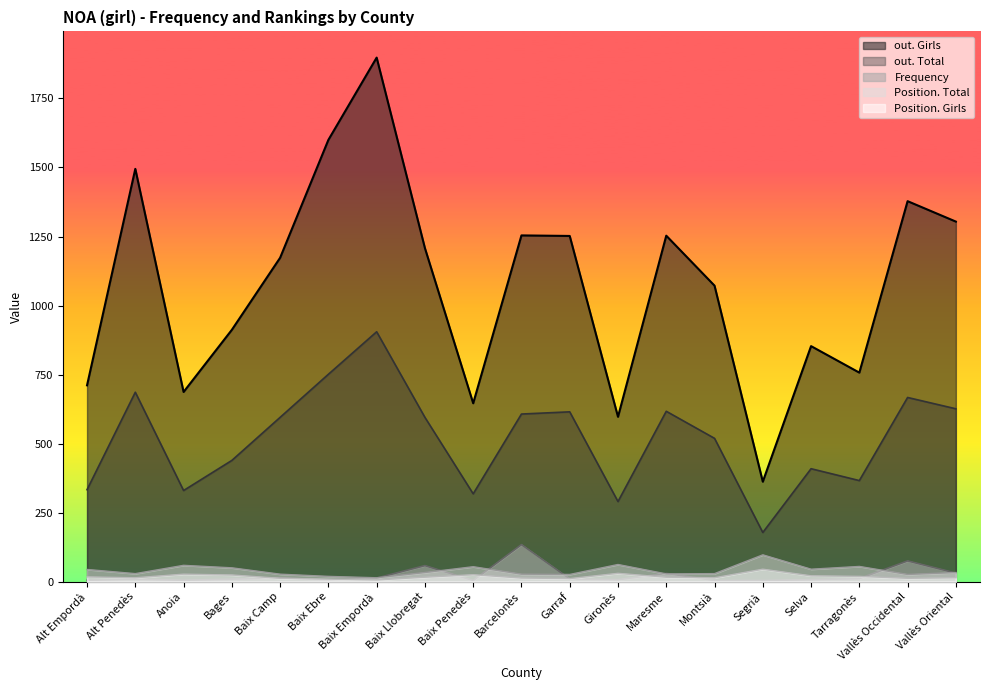

True or false: Frequency has a value of 7 at Gironès.

True